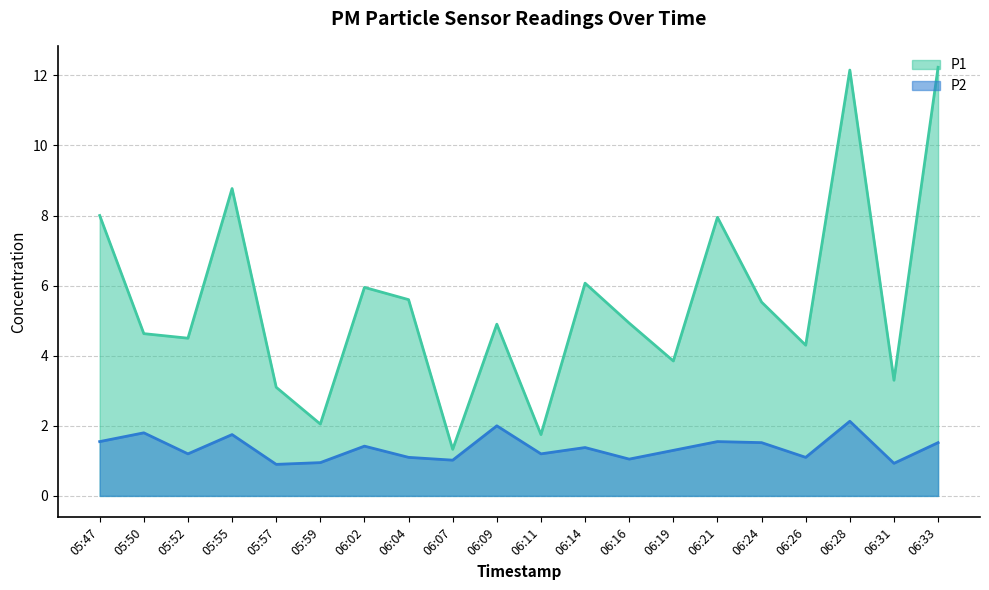

What is the difference between the highest and lowest values at 05:50?

2.8